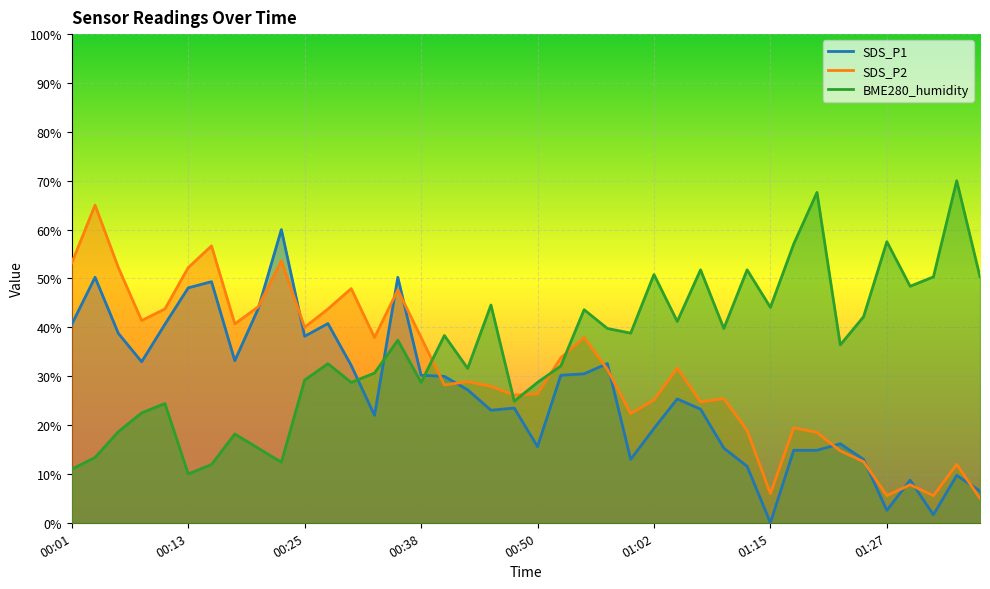

The value of SDS_P2 at 01:20 is 18.5. True or false?

True